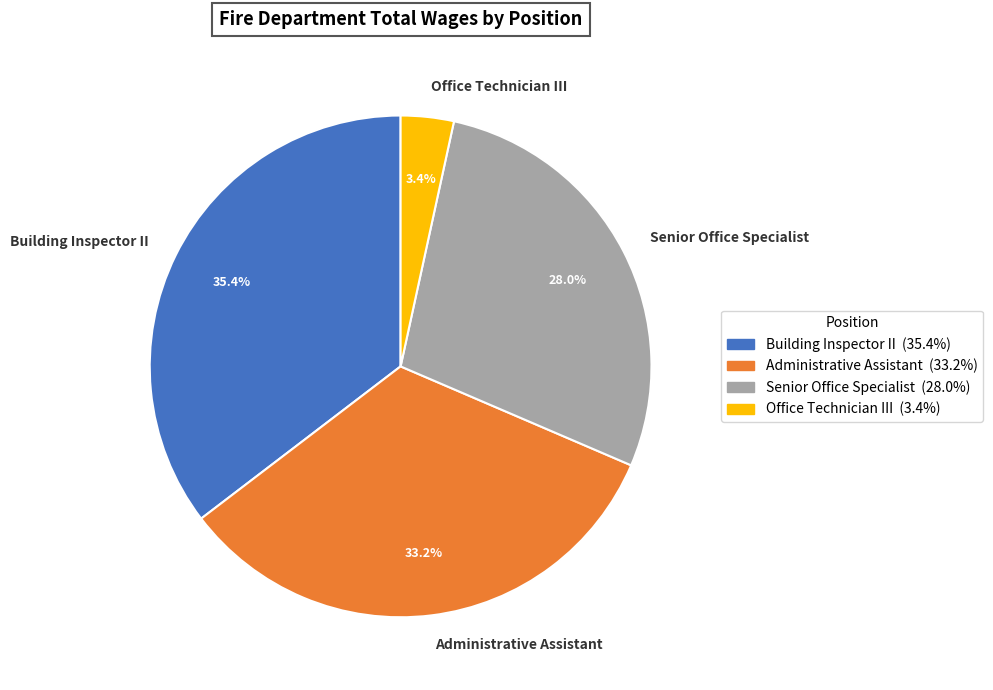

Is it true that Administrative Assistant is 33% of the pie?

True